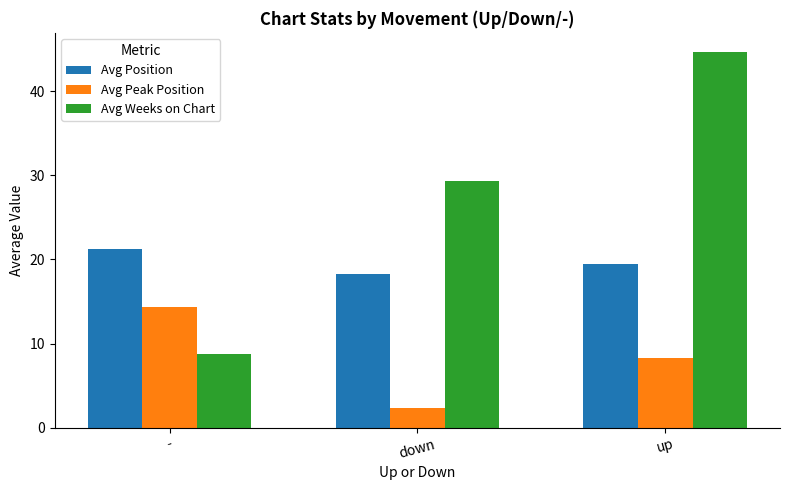

The Avg Weeks on Chart series shows 17.4 at down. True or false?

False